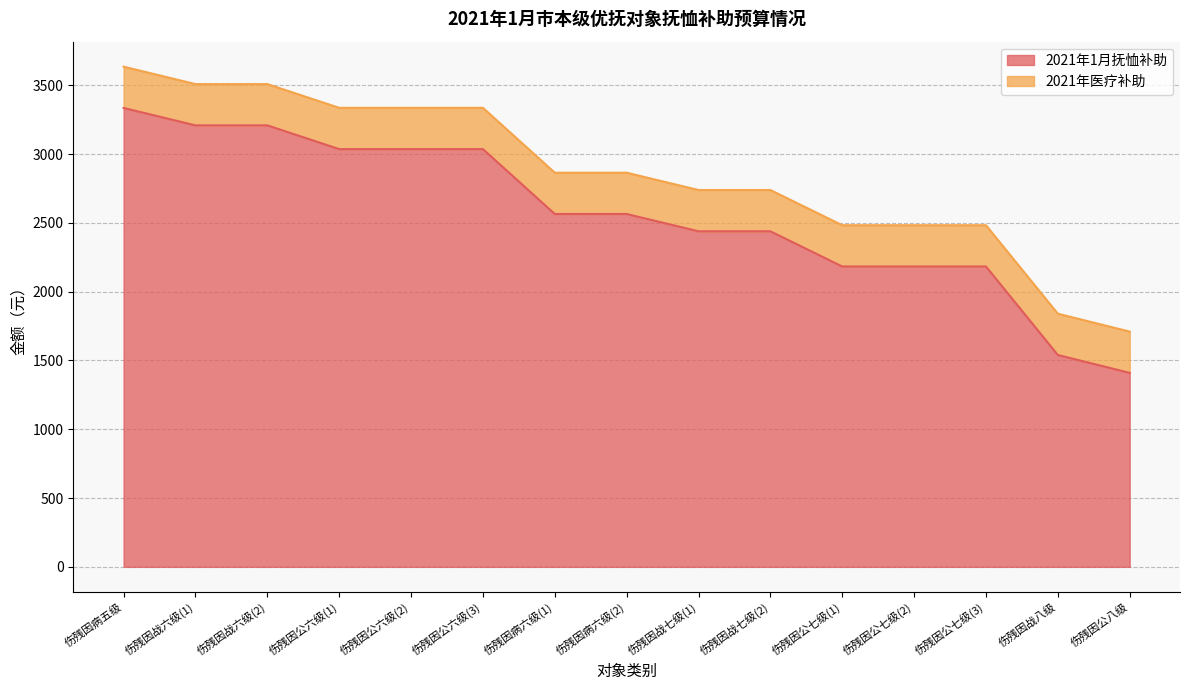

Rank the categories by value from lowest to highest.

伤残因公八级, 伤残因战八级, 伤残因公七级(1), 伤残因公七级(2), 伤残因公七级(3), 伤残因战七级(1), 伤残因战七级(2), 伤残因病六级(1), 伤残因病六级(2), 伤残因公六级(1), 伤残因公六级(2), 伤残因公六级(3), 伤残因战六级(1), 伤残因战六级(2), 伤残因病五级